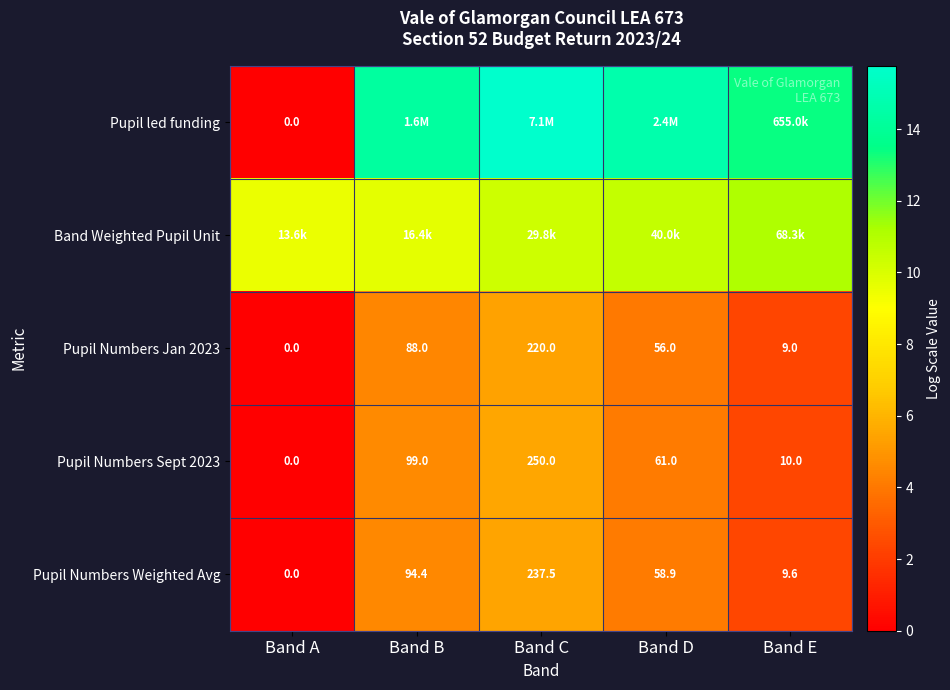

Rank the categories by Pupil Numbers Sept 2023 value from highest to lowest.

Band C, Band B, Band D, Band E, Band A